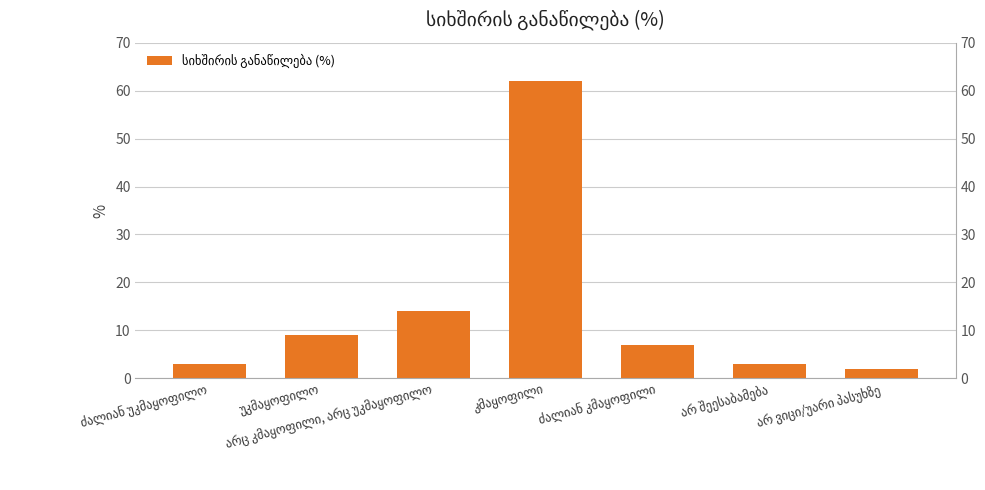

What is the difference between the second highest and second lowest values?

11